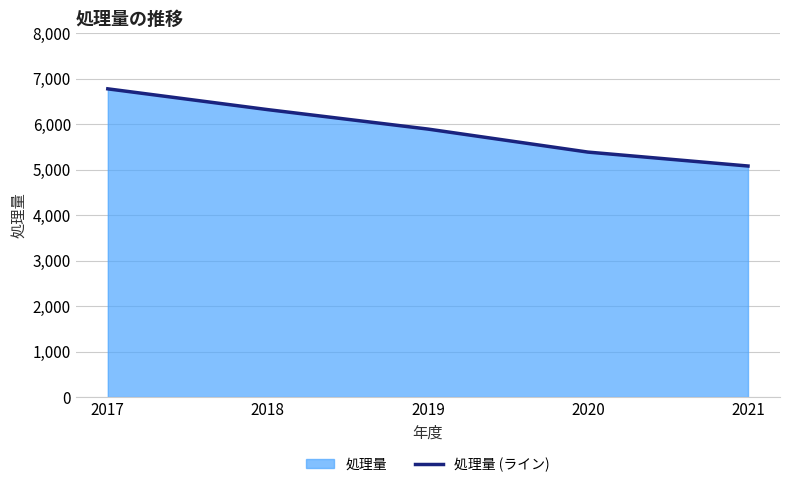

What is the value of the 5th point from the left?

5078